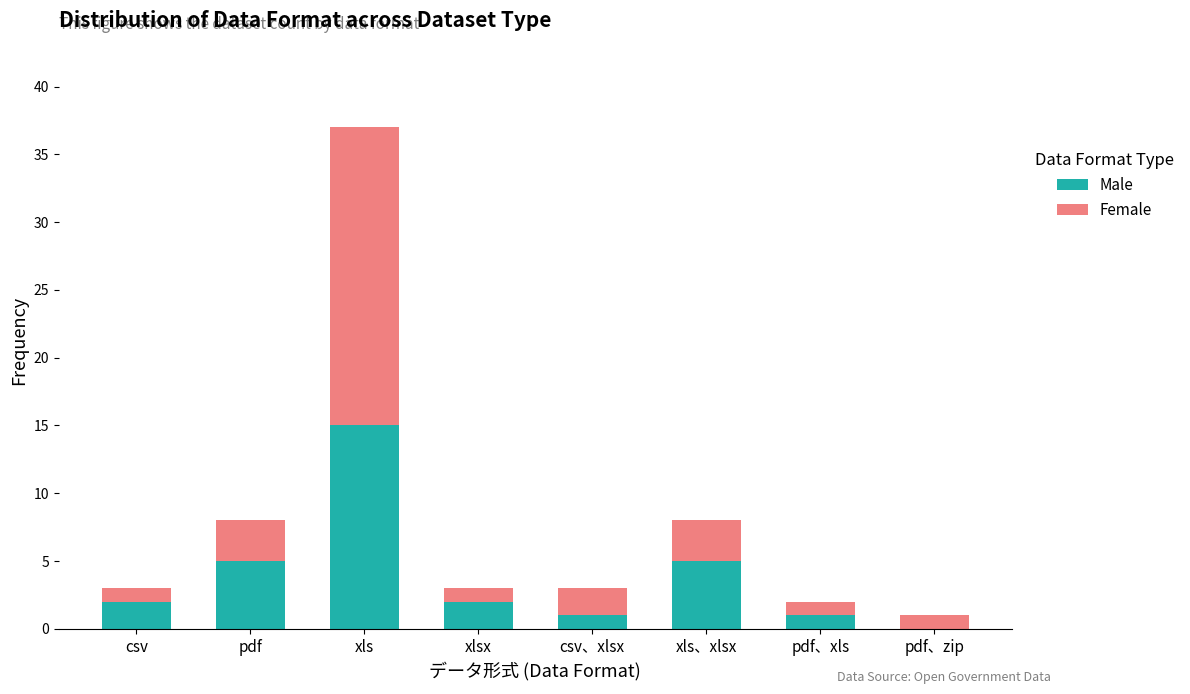

What is the sum of the Male values at csv、xlsx and pdf?

6